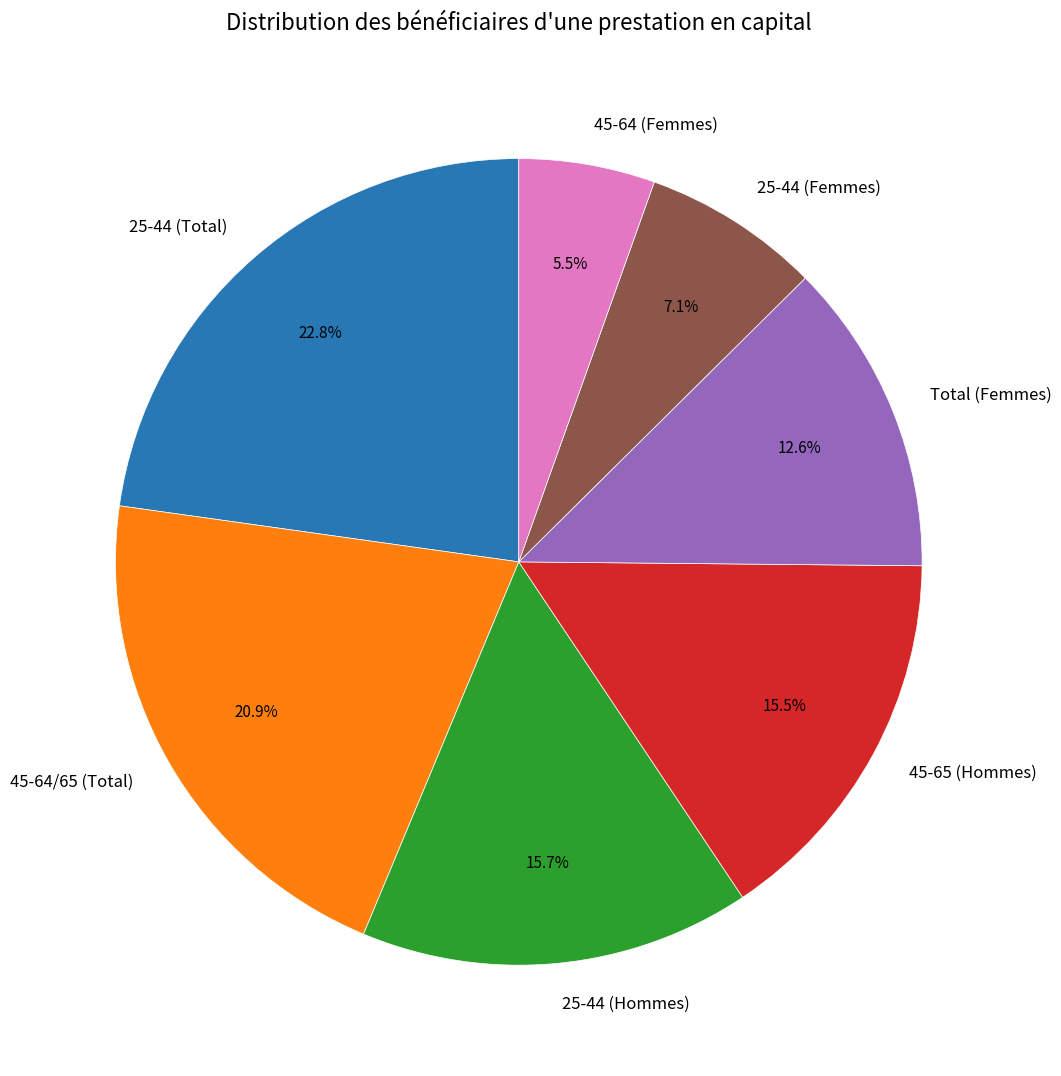

Between 45-64/65 (Total) and 25-44 (Hommes), which is larger?

45-64/65 (Total)